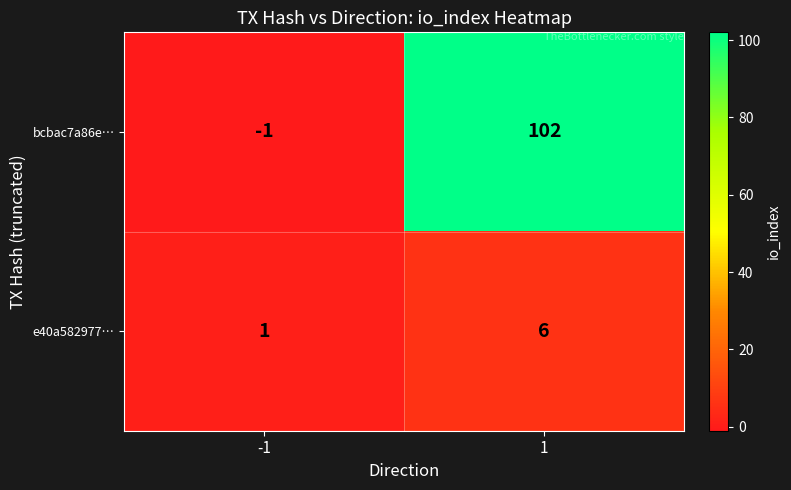

Read the e40a582977… value at 1.

6